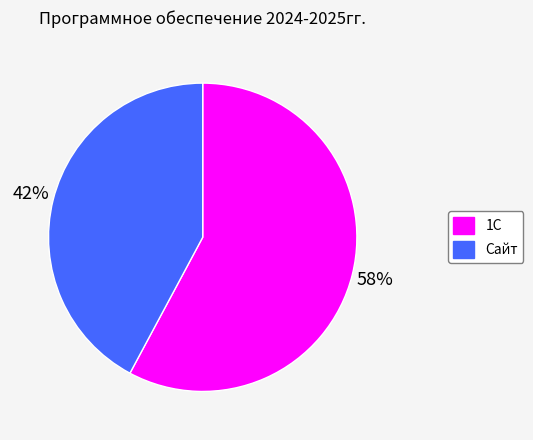

Is it true that 1С is 65% of the pie?

False